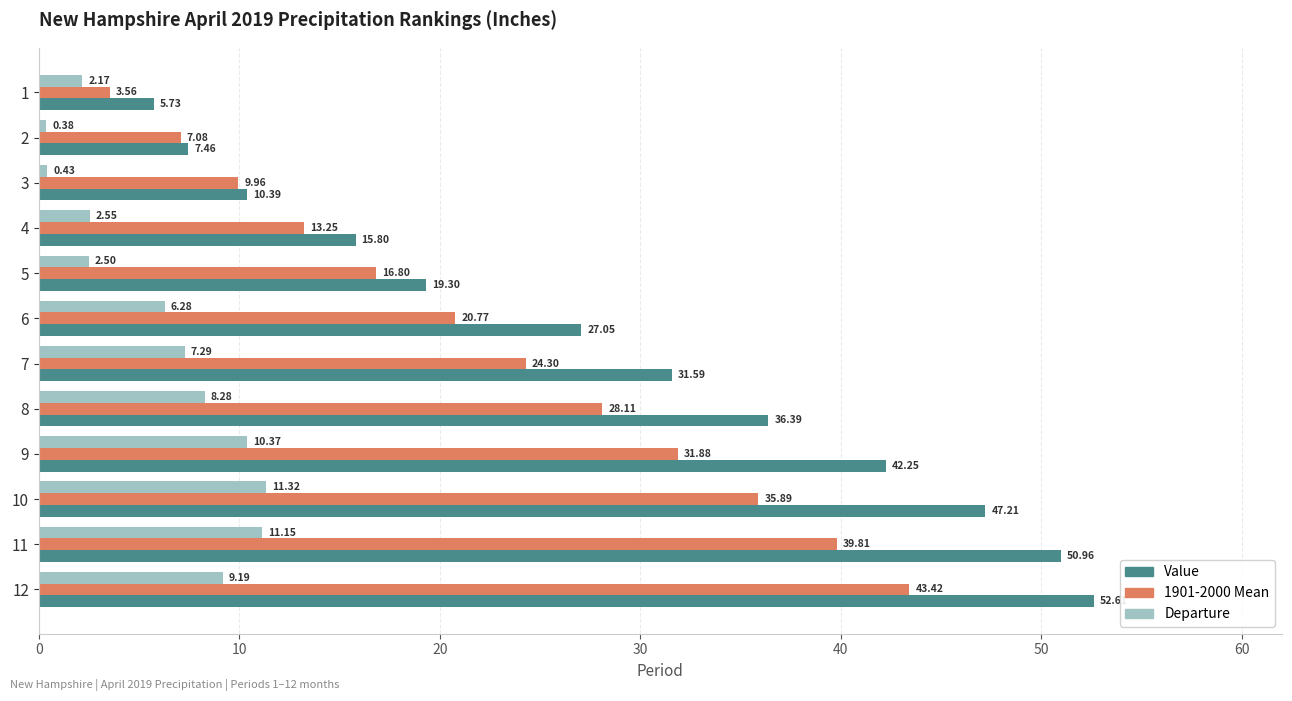

At how many categories does at least one series exceed 40?

4